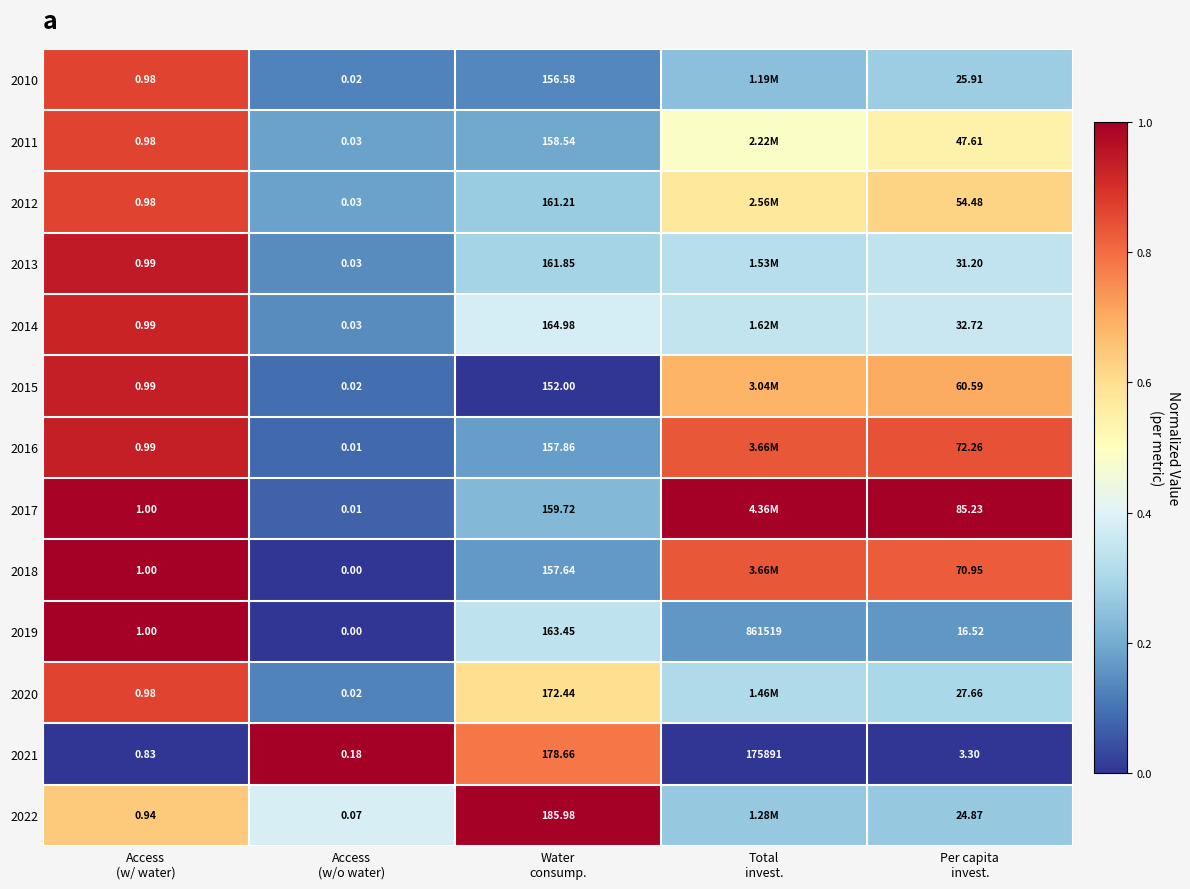

How many data points in 2021 are less than 3?

2